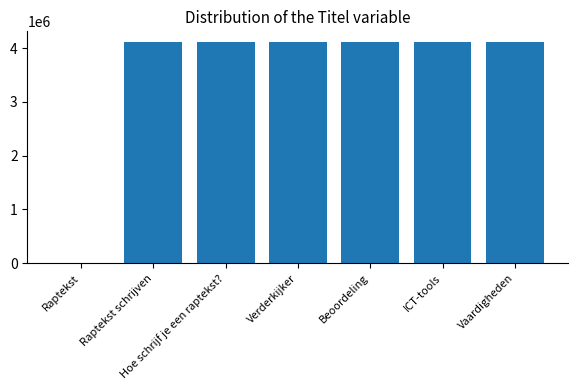

Where is the data nearest to the value 2054512?

Raptekst schrijven